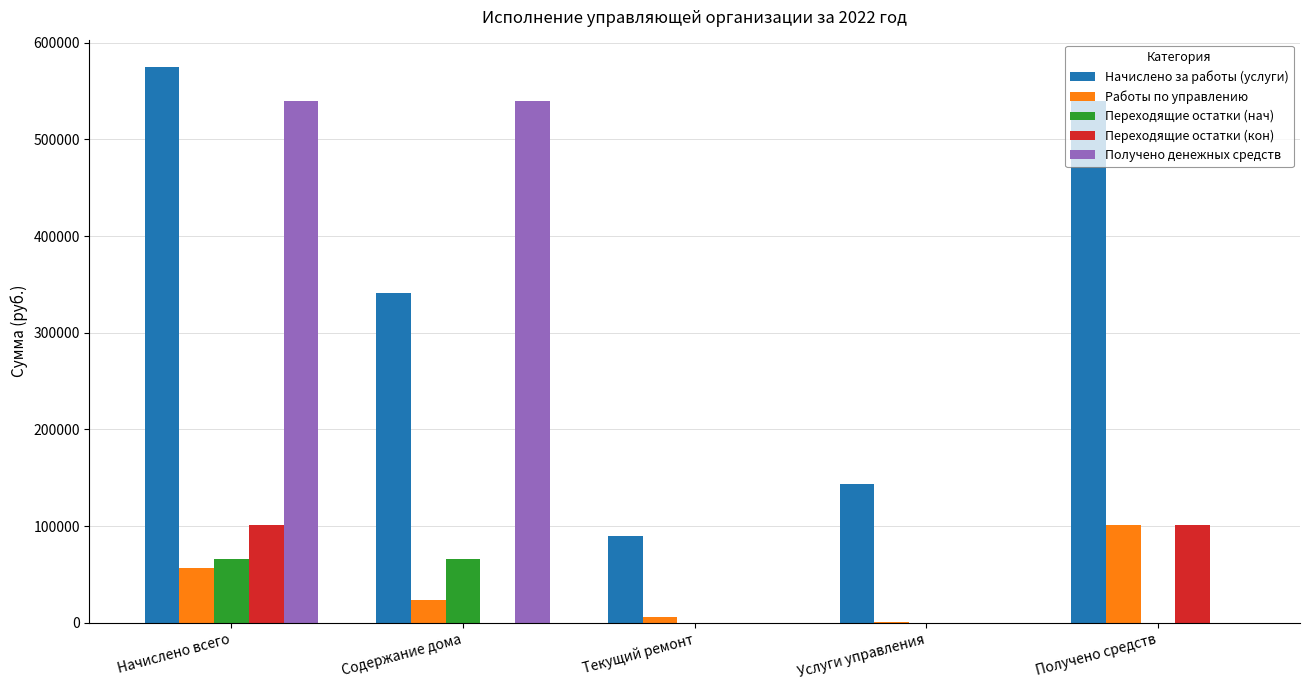

Reading left to right, list all the values displayed in this chart.

Начислено за работы (услуги): Начислено всего=574304.9	Содержание дома=340714.4	Текущий ремонт=89470.4	Услуги управления=144120.0	Получено средств=539447.8
Работы по управлению: Начислено всего=56649.6	Содержание дома=23911.2	Текущий ремонт=6603.7	Услуги управления=1097.0	Получено средств=100989.9
Переходящие остатки (нач): Начислено всего=66132.8	Содержание дома=66132.8	Текущий ремонт=0.0	Услуги управления=0.0	Получено средств=0.0
Переходящие остатки (кон): Начислено всего=100989.9	Содержание дома=0.0	Текущий ремонт=0.0	Услуги управления=0.0	Получено средств=100989.9
Получено денежных средств: Начислено всего=539447.8	Содержание дома=539447.8	Текущий ремонт=0.0	Услуги управления=0.0	Получено средств=0.0